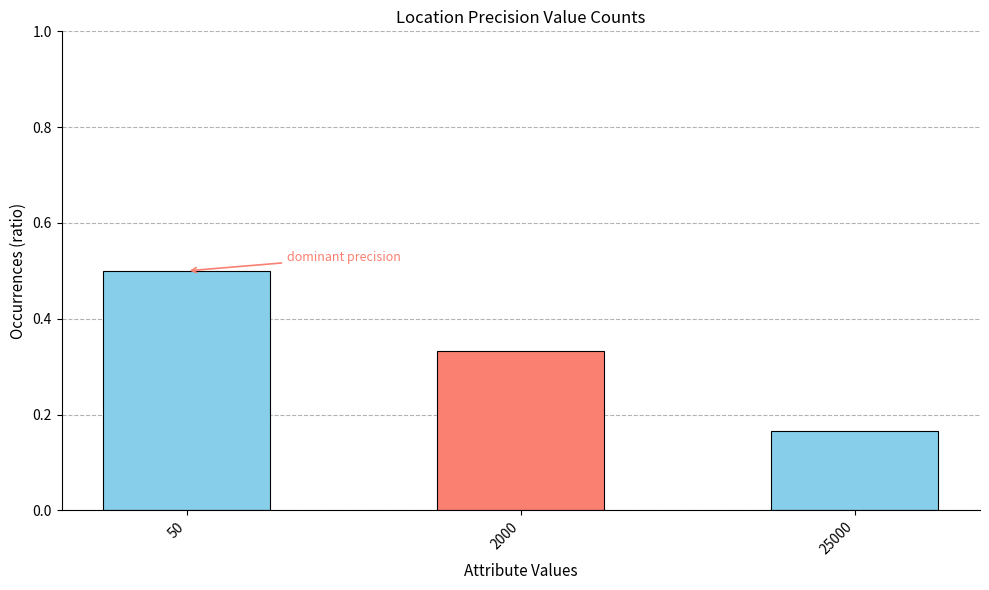

Are the bars grouped side by side (vs. stacked)?

No